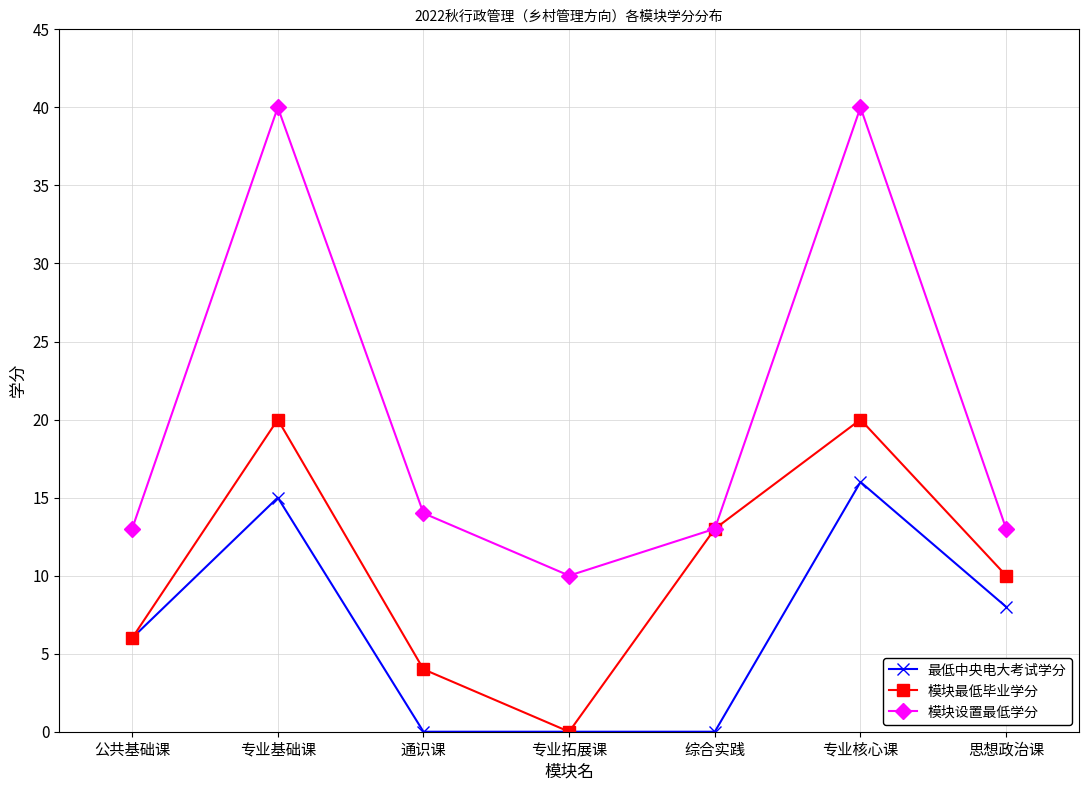

At how many categories does at least one series exceed 19?

2